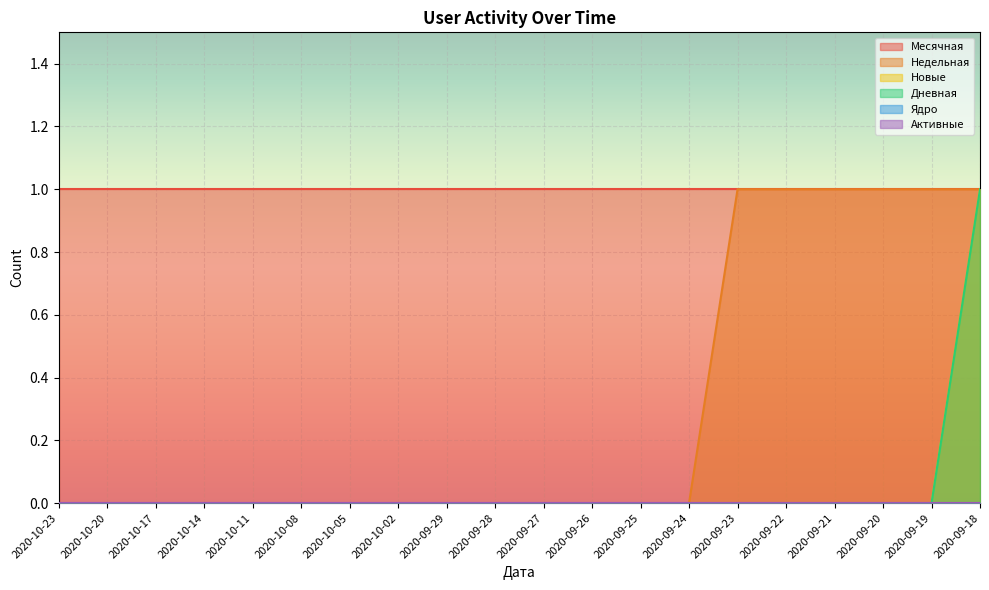

Which series has the largest range (max minus min)?

Недельная